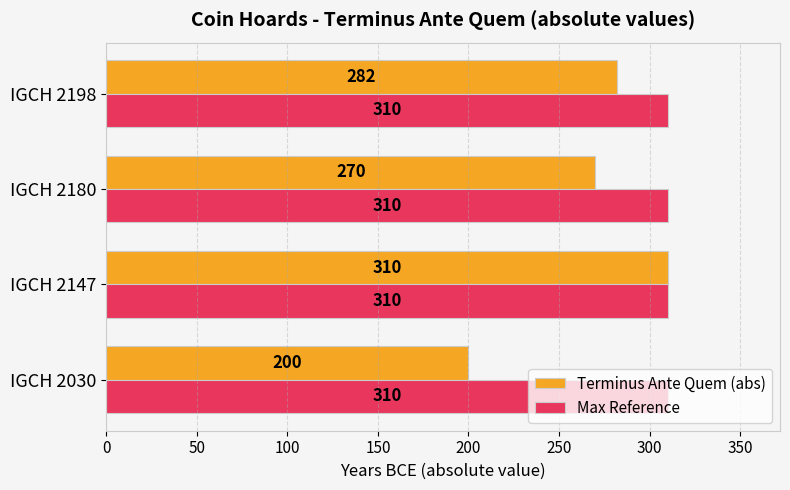

What are all the series names shown in the legend?

Terminus Ante Quem (abs), Max Reference